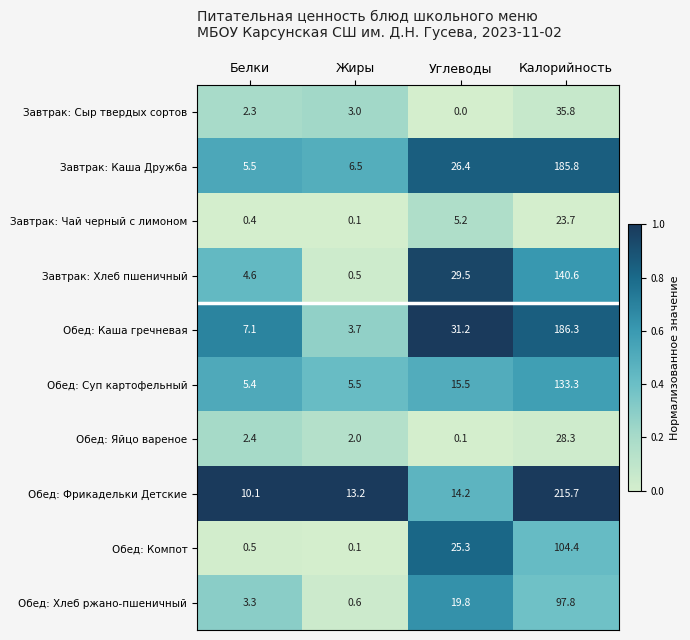

What is the sum of all Обед: Каша гречневая values?

228.3